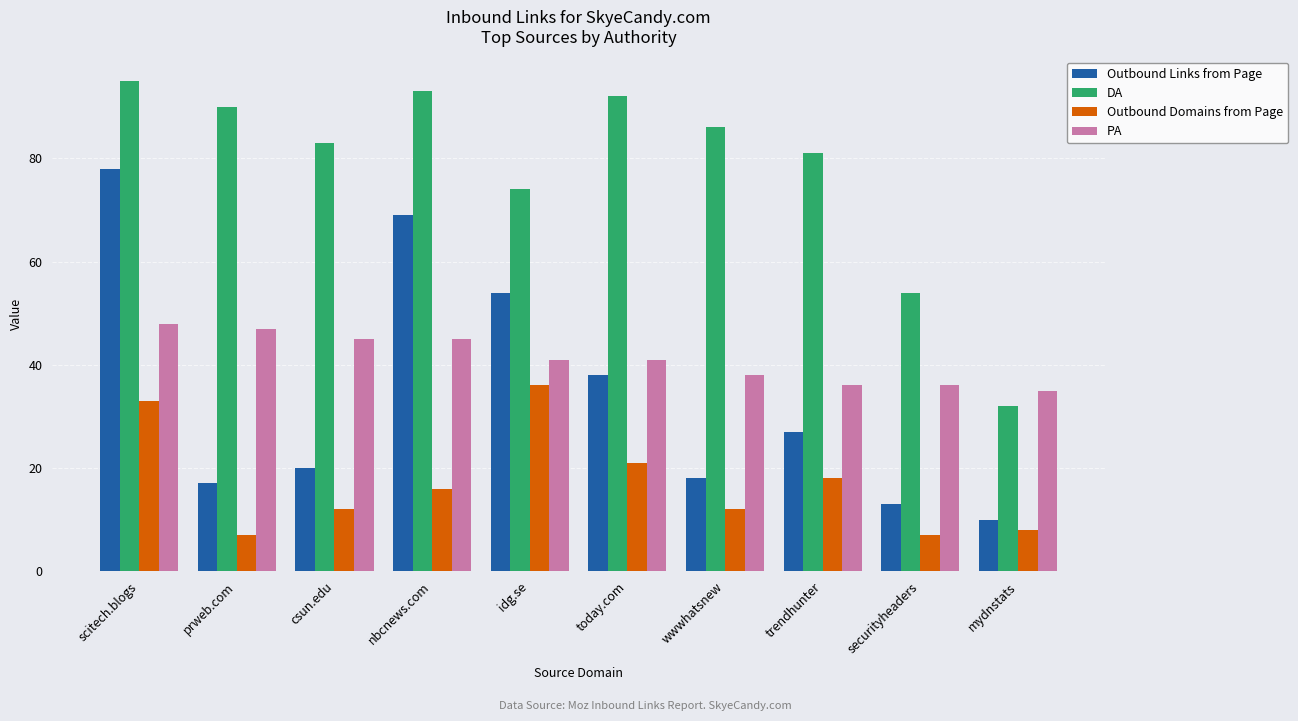

Is the value of DA at today.com greater than the value of Outbound Domains from Page at idg.se?

Yes